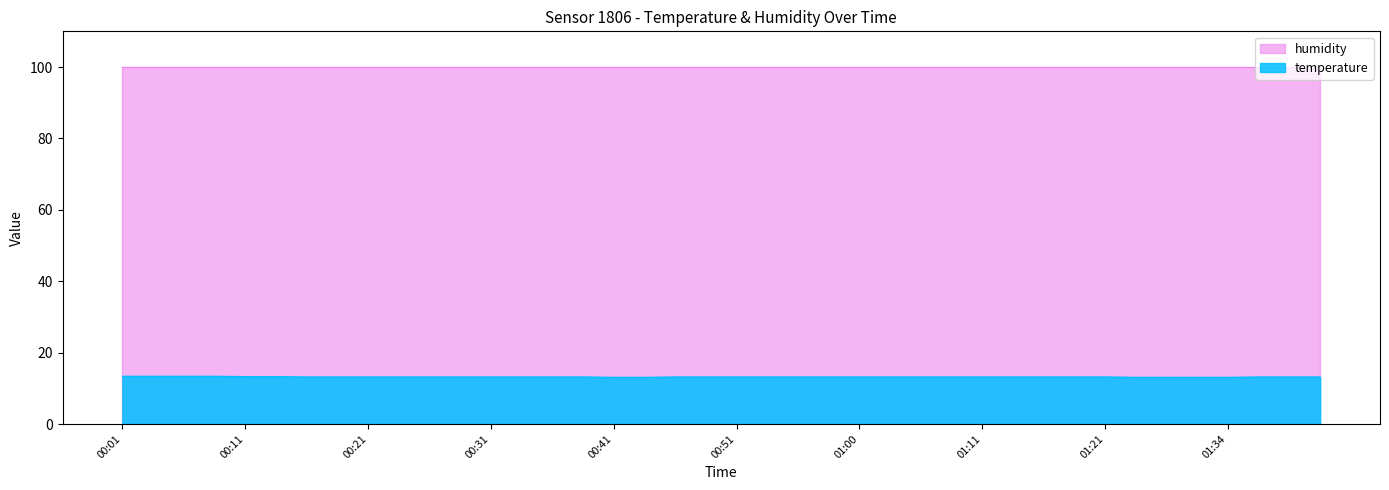

What is the difference between the maximum and minimum values?

0.3